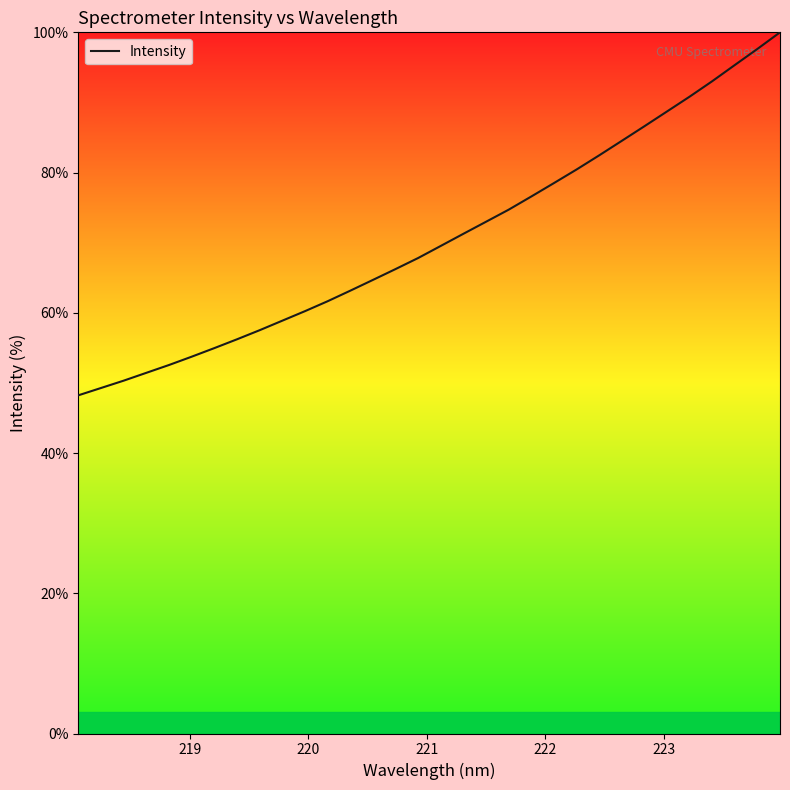

What is the difference between the maximum and minimum values?

51.8